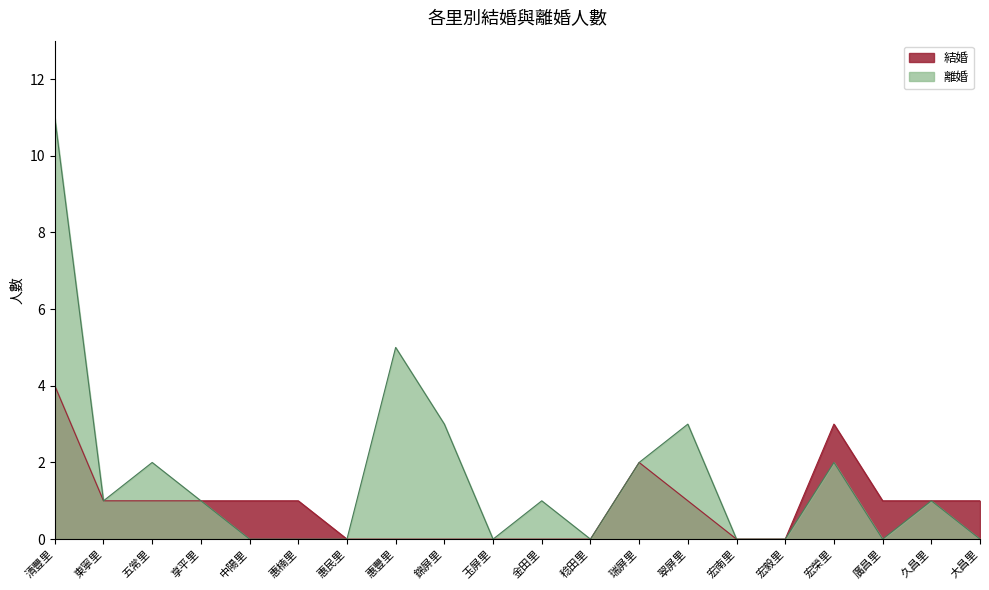

Read the 結婚 value at 大昌里.

1